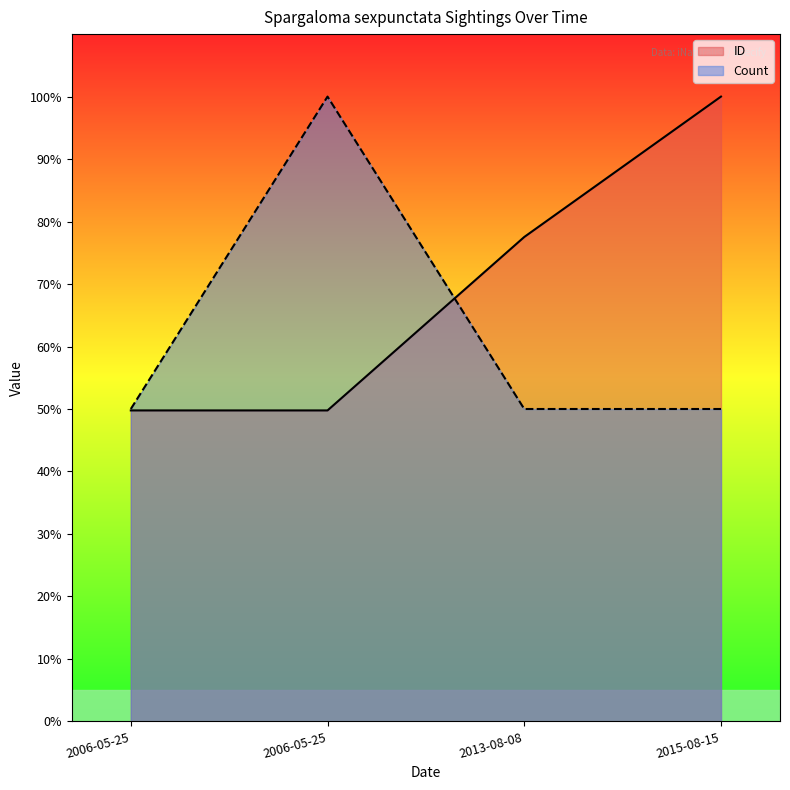

What is the total value across all series at 2013-08-08?

127.5